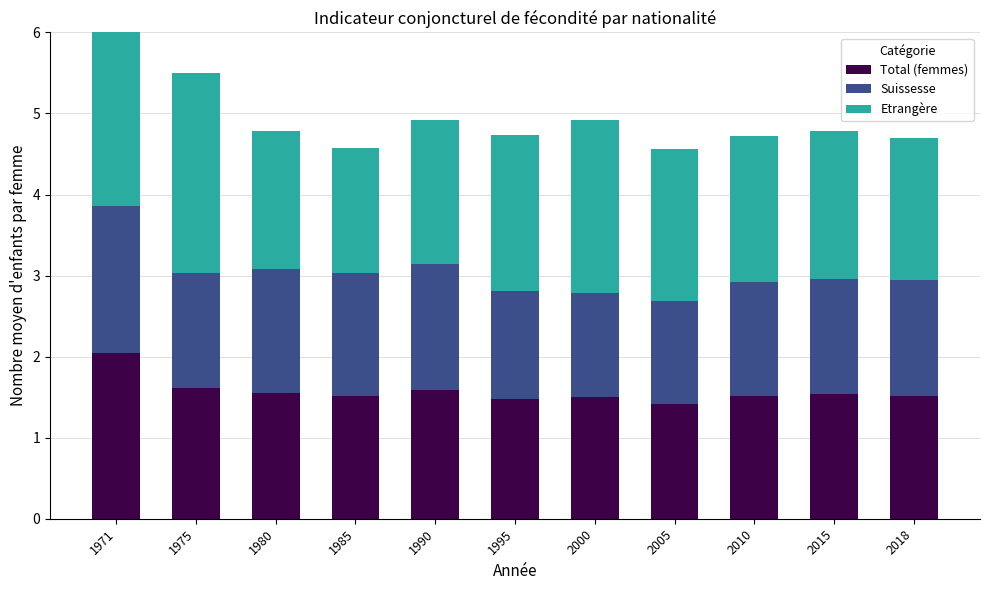

What is the difference between the maximum and minimum values in the Etrangère series?

1.4